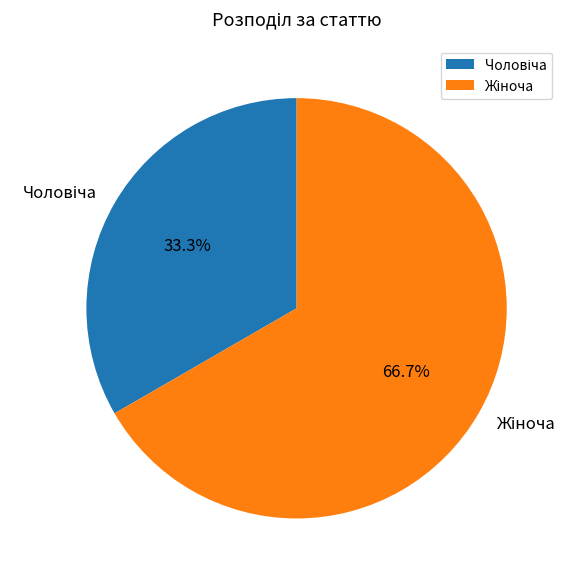

Does any single category account for the majority?

Yes